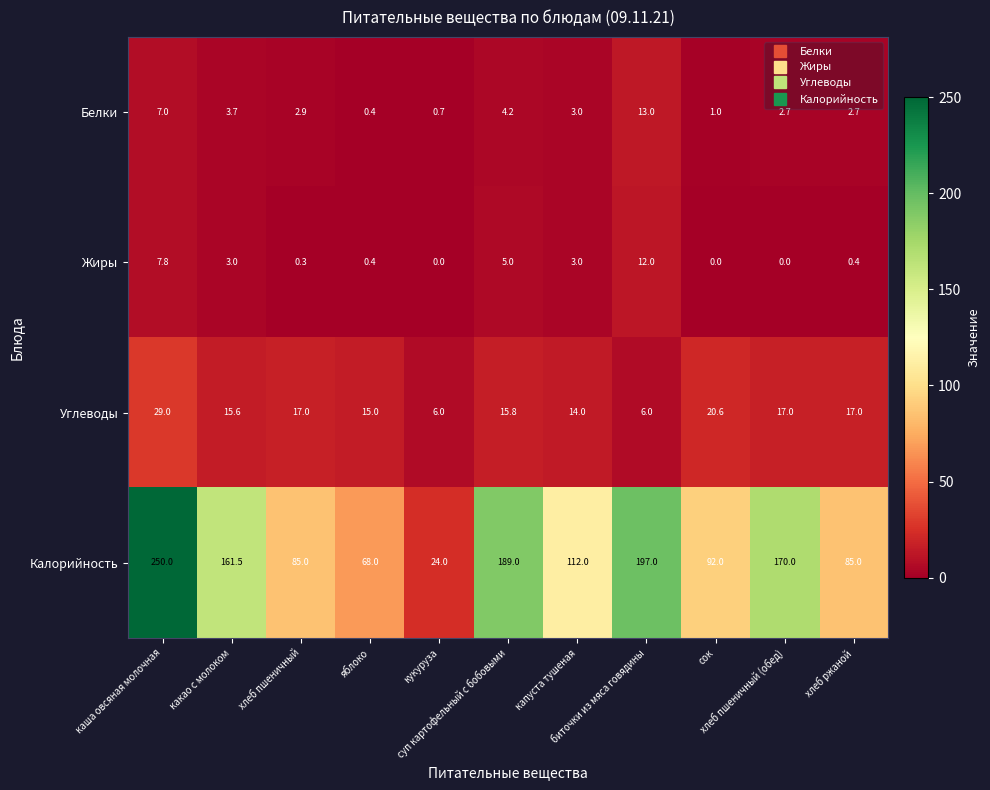

Which series has the largest total across all categories?

Калорийность